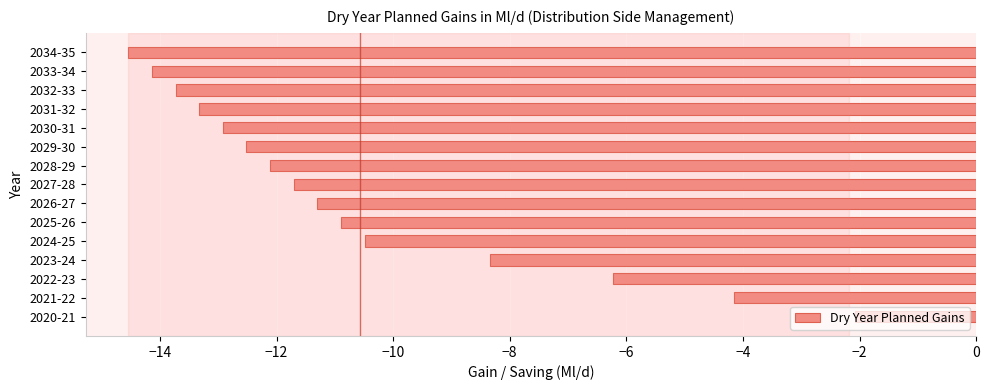

Are the bars grouped side by side (vs. stacked)?

No